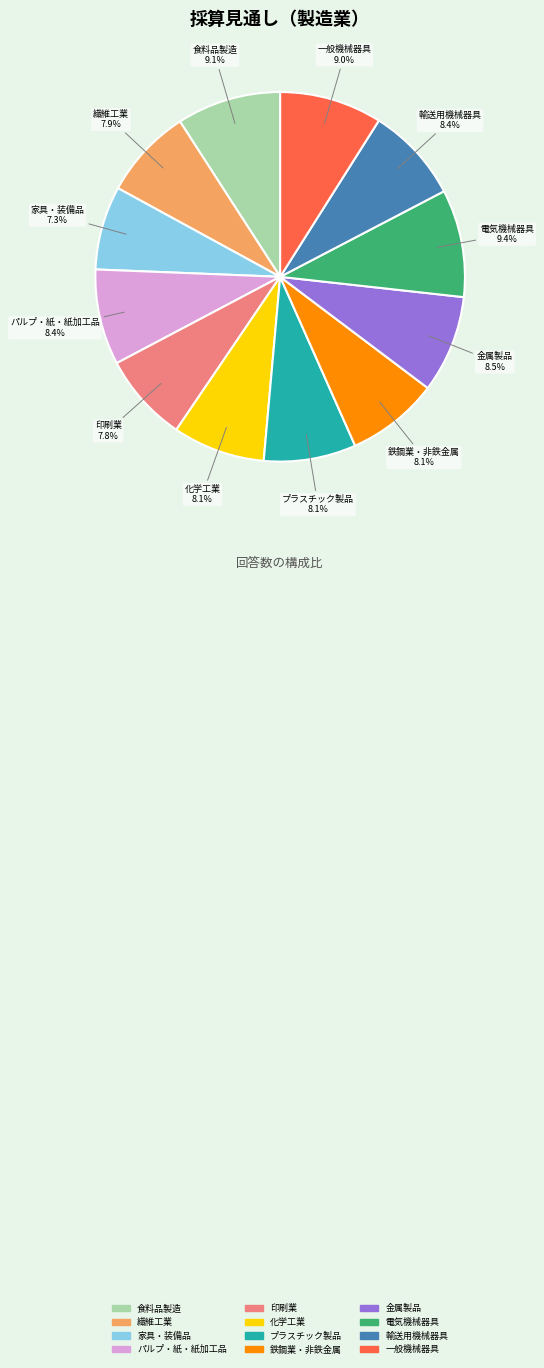

To the nearest percent, what is the difference between the プラスチック製品 and 一般機械器具 slice percentages?

1%